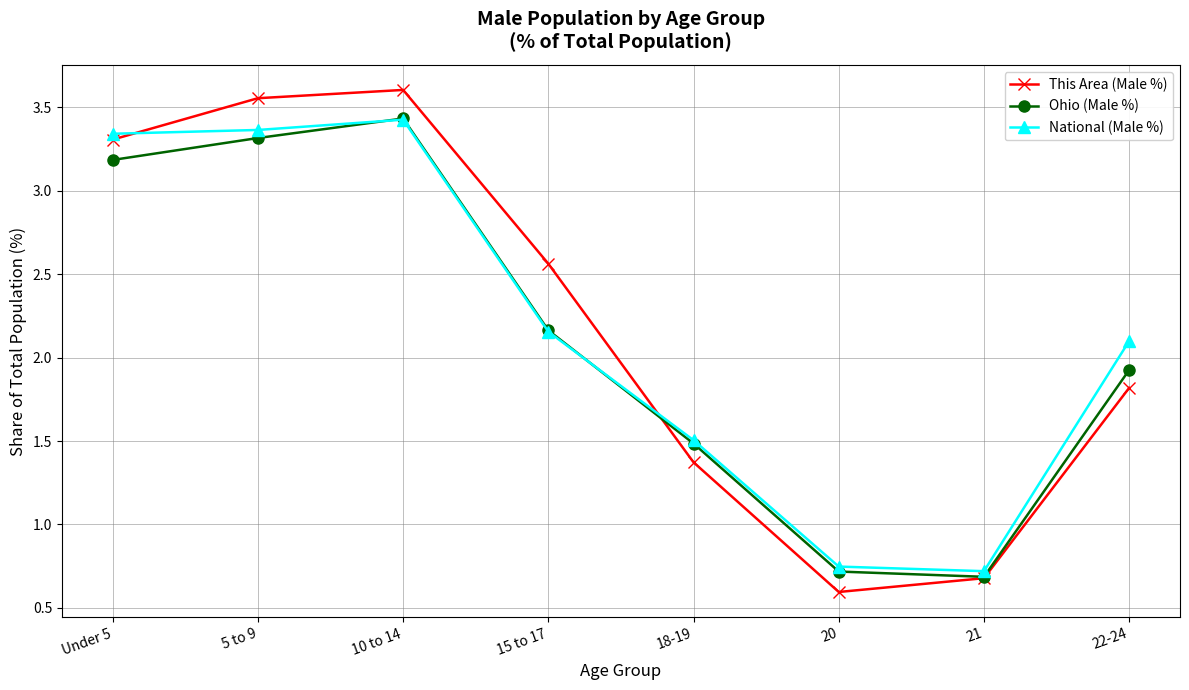

What is the sum of all Ohio (Male %) values?

16.9